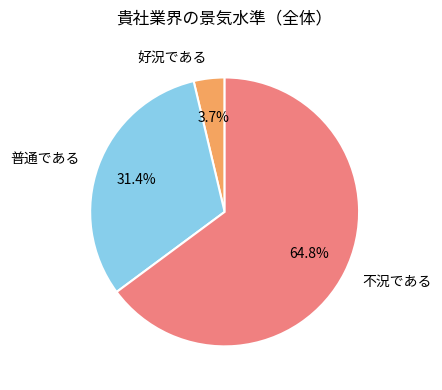

How many slices are in this pie chart?

3